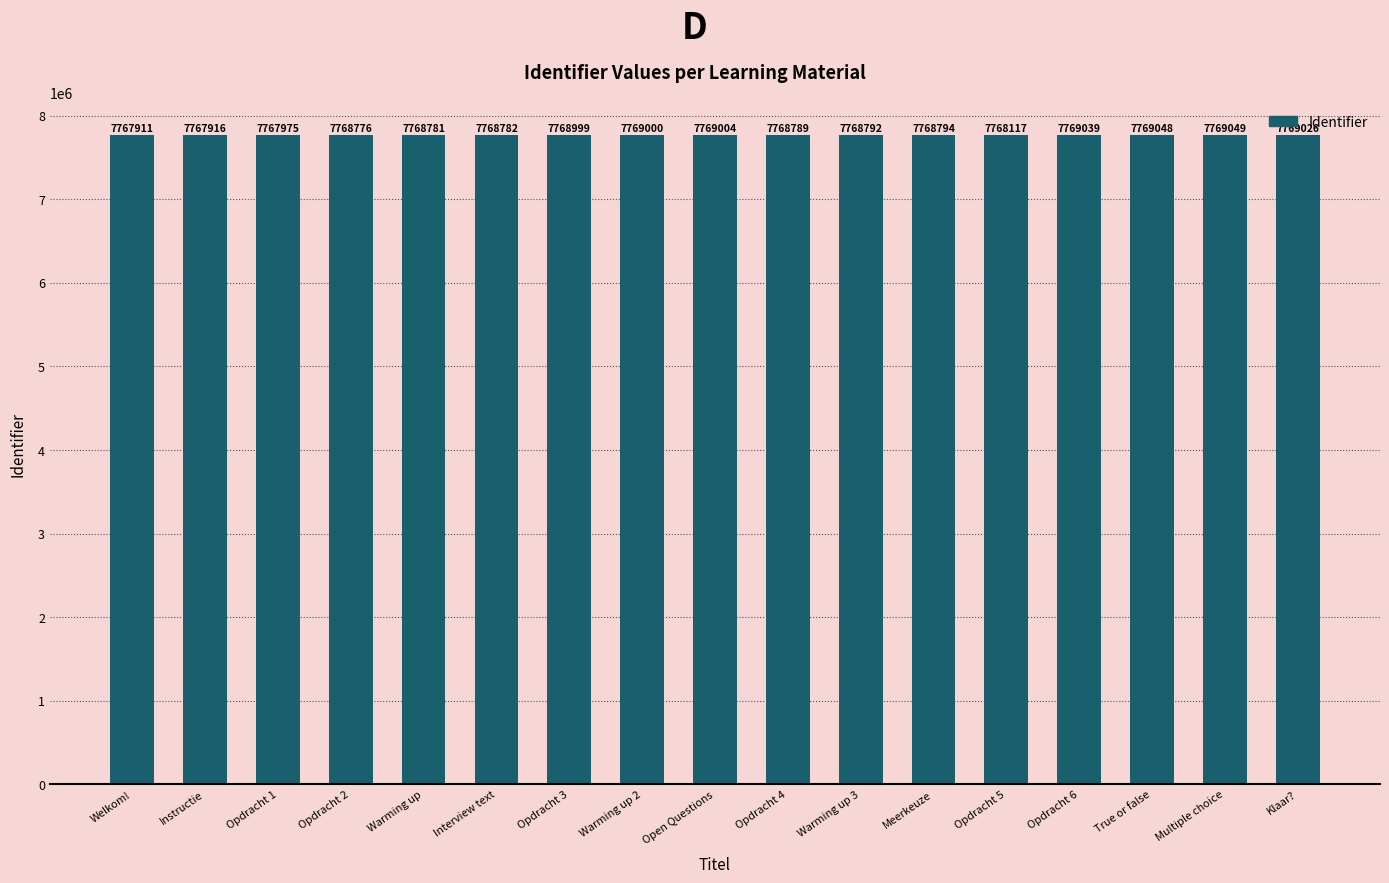

Approximately how many times larger is the value at Warming up 2 compared to Warming up?

1.0